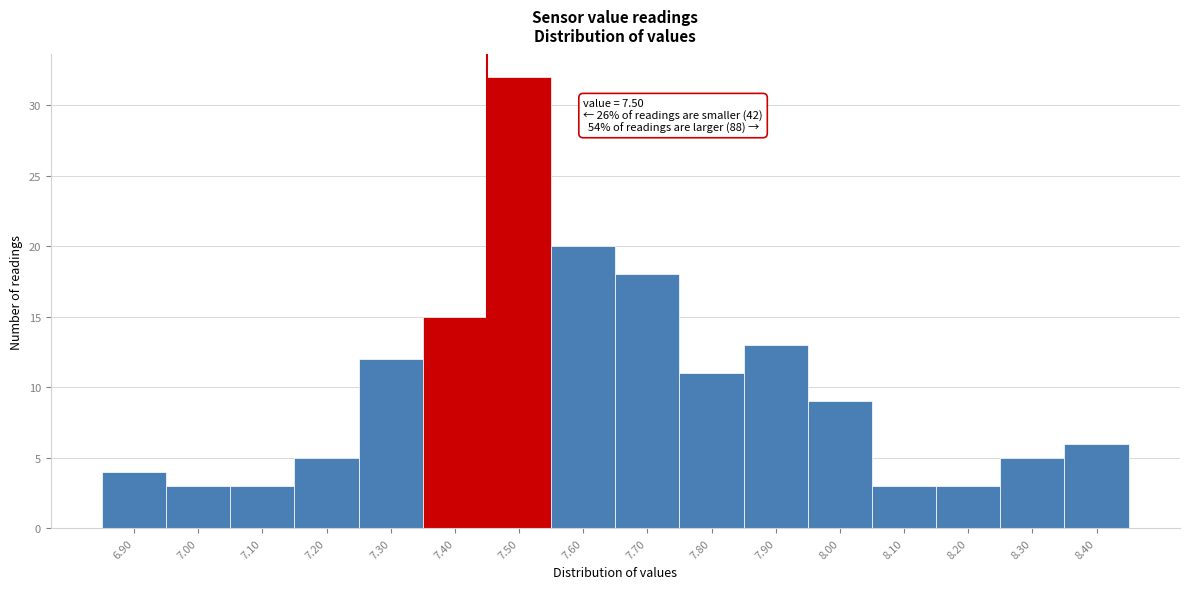

Reading right to left, list all the values displayed in this chart.

8.40=6	8.30=5	8.20=3	8.10=3	8.00=9	7.90=13	7.80=11	7.70=18	7.60=20	7.50=32	7.40=15	7.30=12	7.20=5	7.10=3	7.00=3	6.90=4